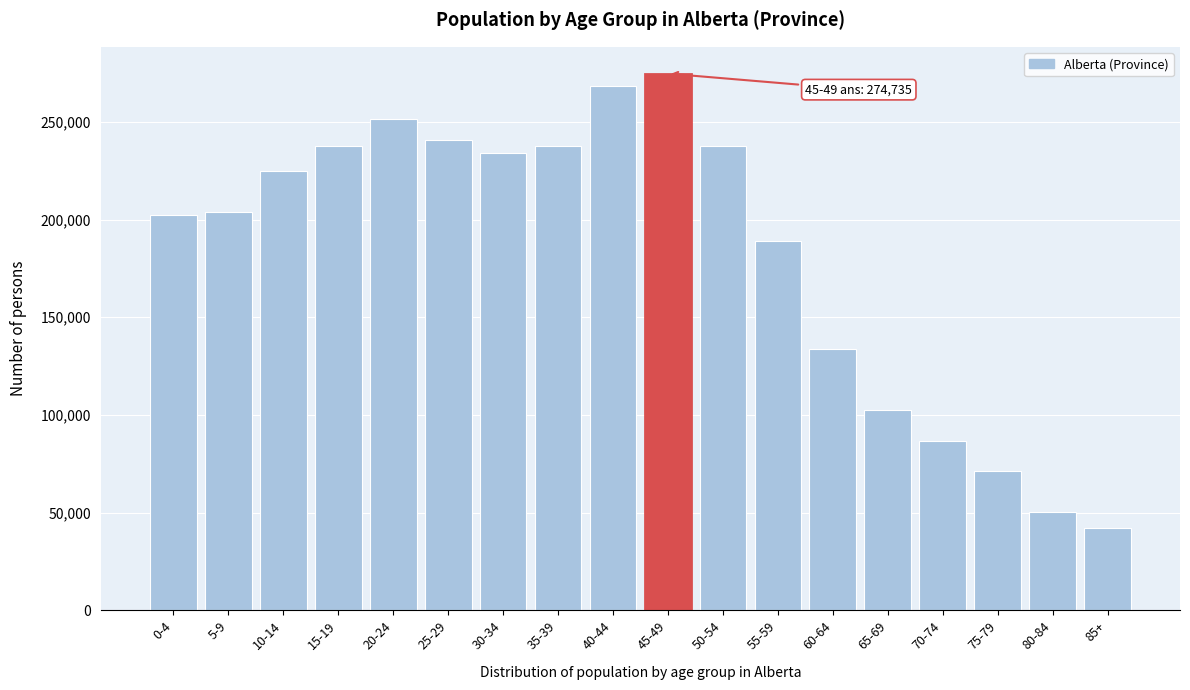

What is the smallest value displayed?

42290